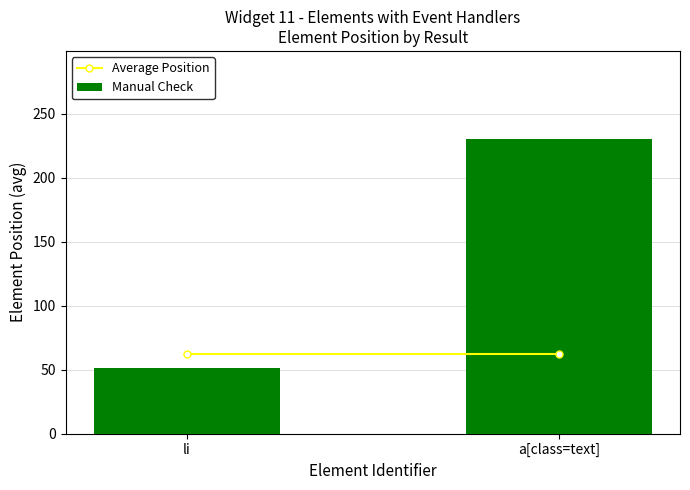

Rank the categories by value from highest to lowest.

a[class=text], li